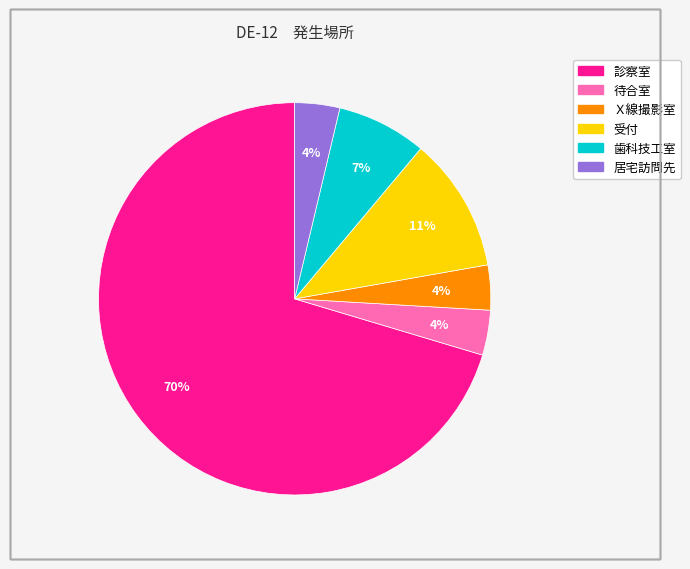

To the nearest percent, what portion does 診察室 represent?

70%